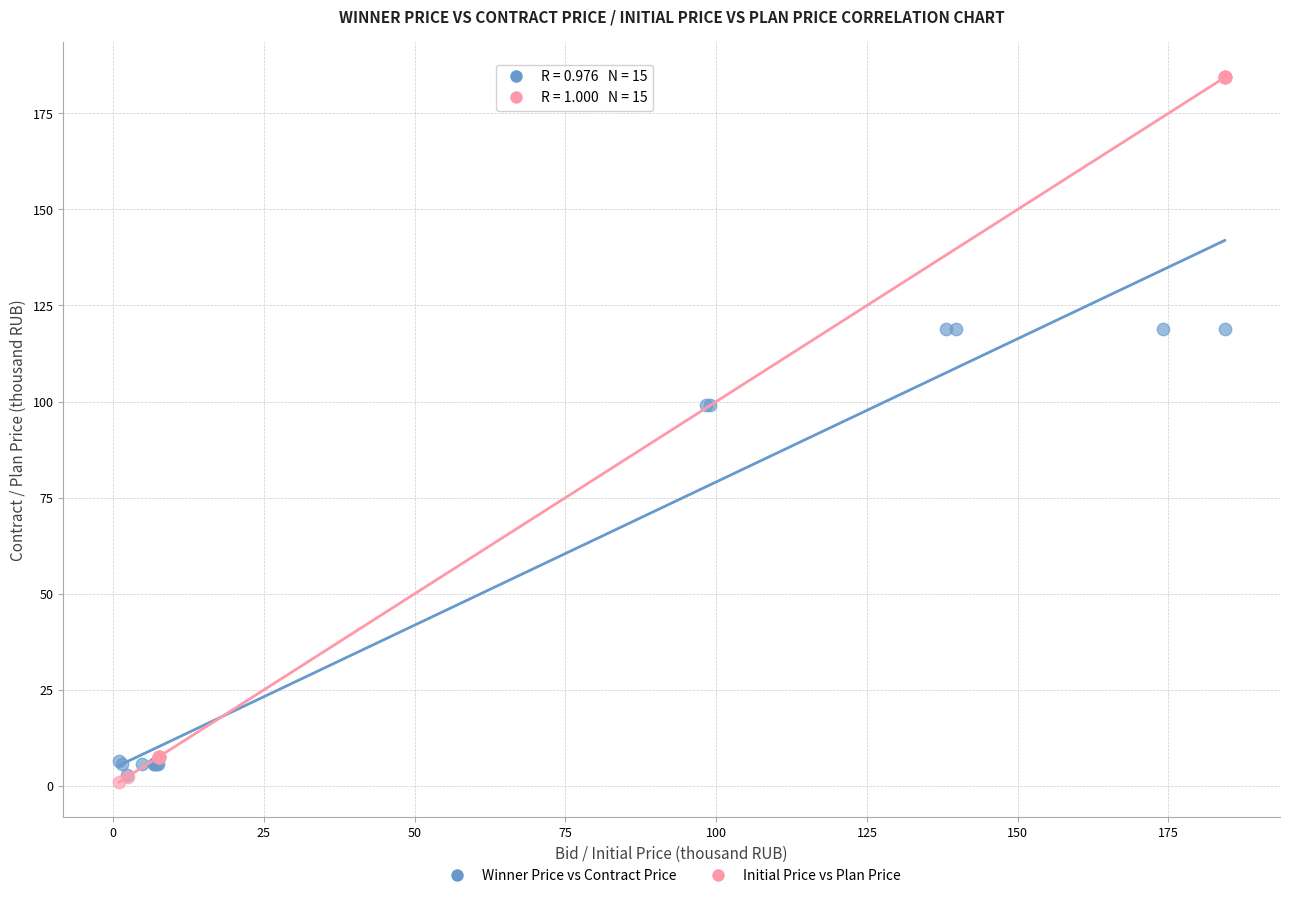

What are all the series names shown in the legend?

Winner Price vs Contract Price, Initial Price vs Plan Price